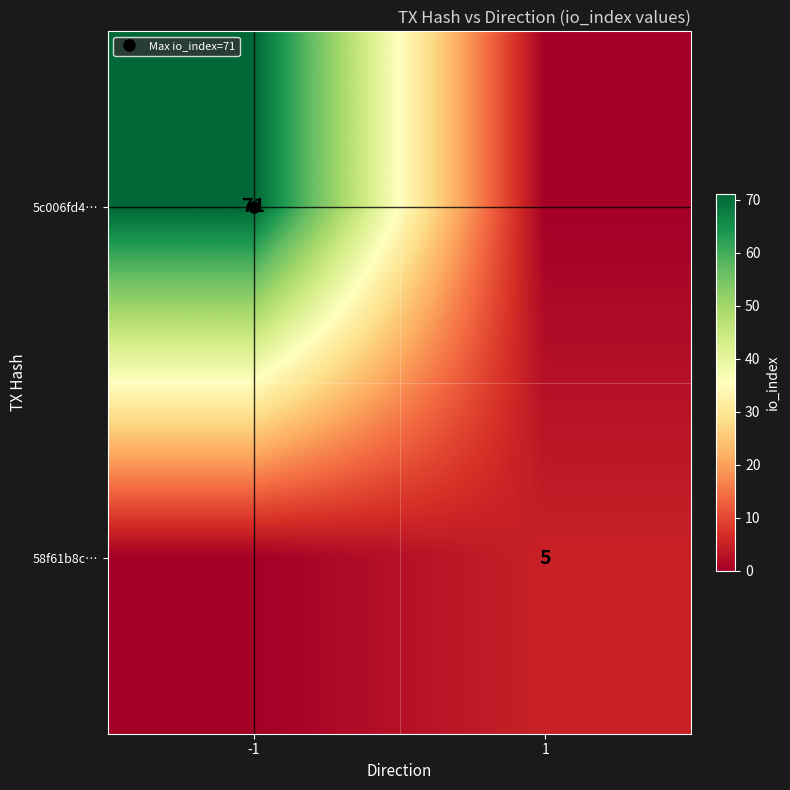

At how many categories does at least one series exceed 67?

1